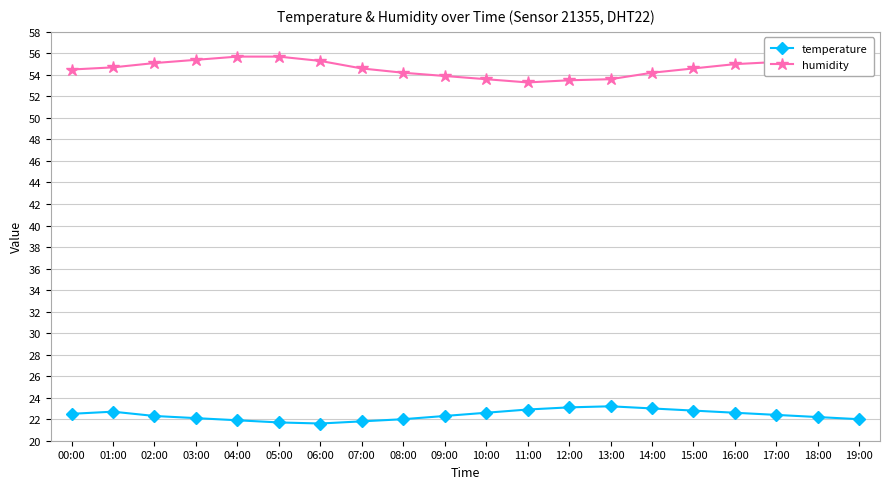

True or false: temperature and humidity intersect in this chart.

False